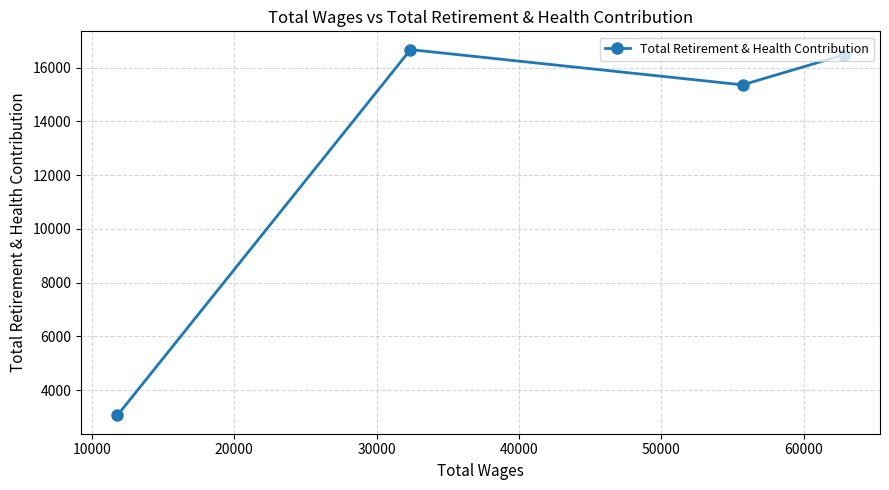

What is the maximum value shown in the chart?

16674